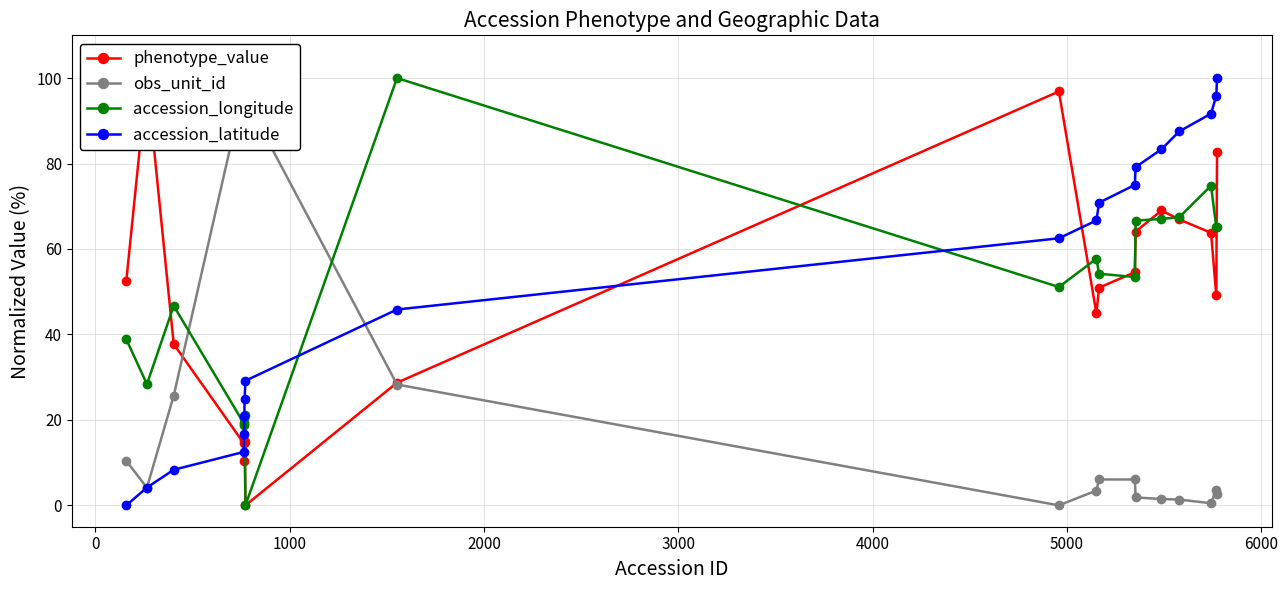

True or false: accession_latitude has more than 0 points higher than both neighbors.

False